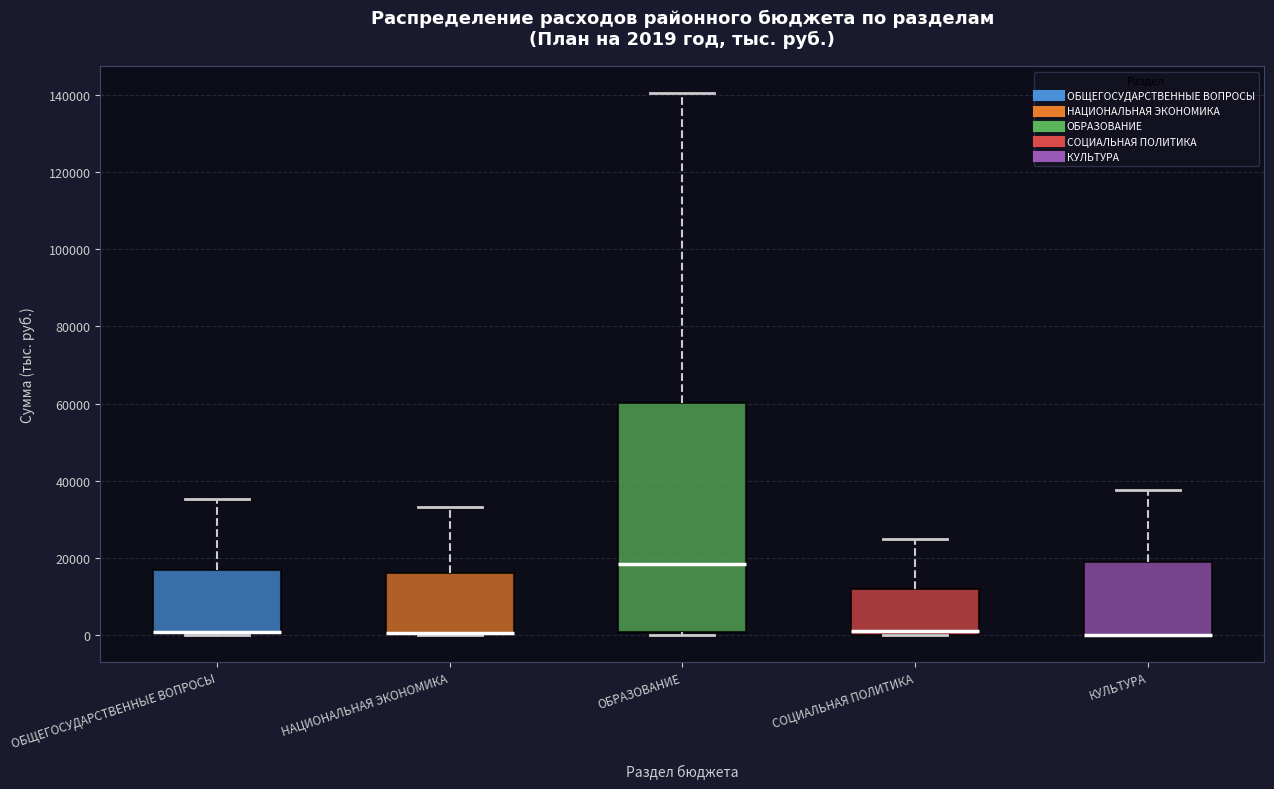

Which box is the tallest, from its lower edge to its upper edge?

ОБРАЗОВАНИЕ